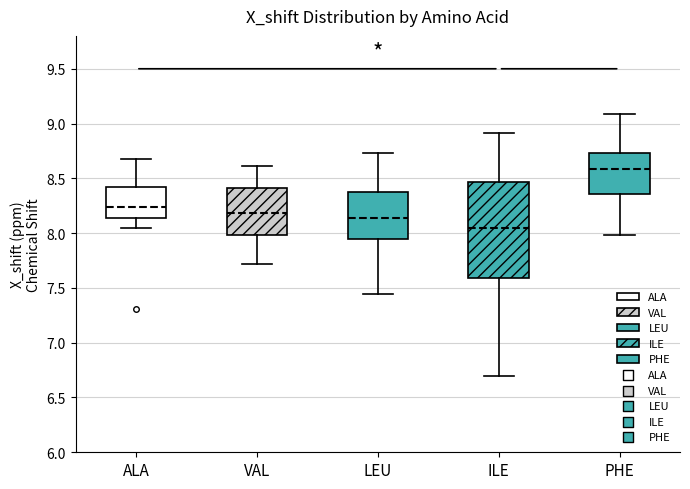

Comparing the boxes themselves (not the whiskers), which one is the tallest?

ILE